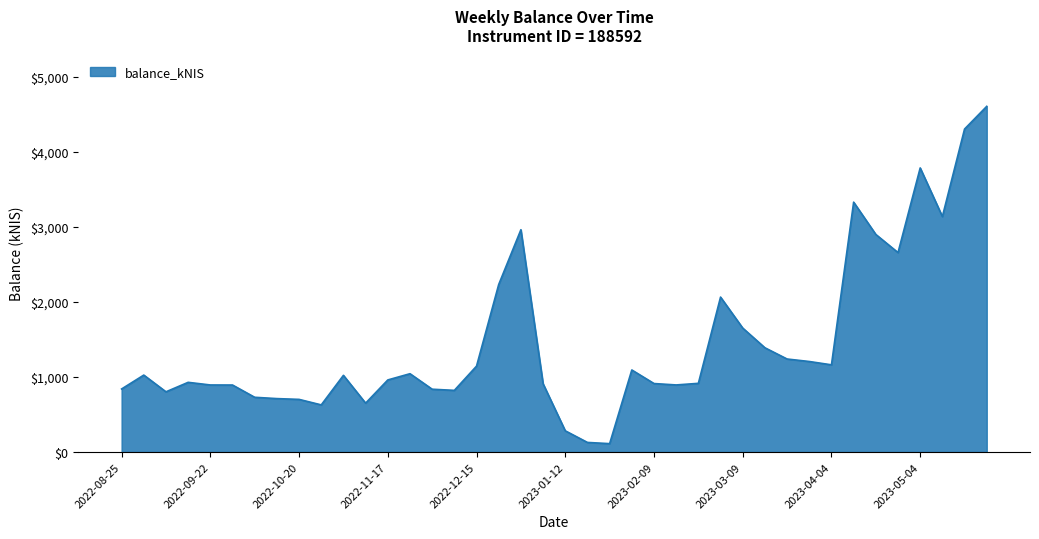

What is the smallest value displayed?

111.4